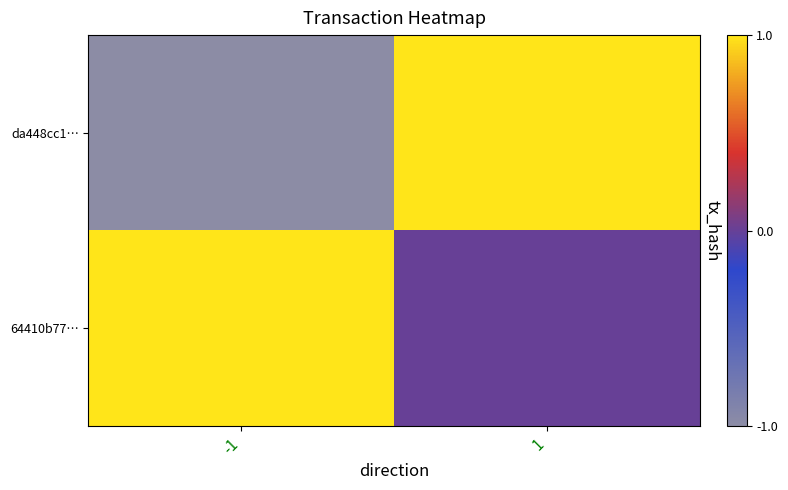

Between -1 and 1, which series saw the biggest shift?

da448cc1…